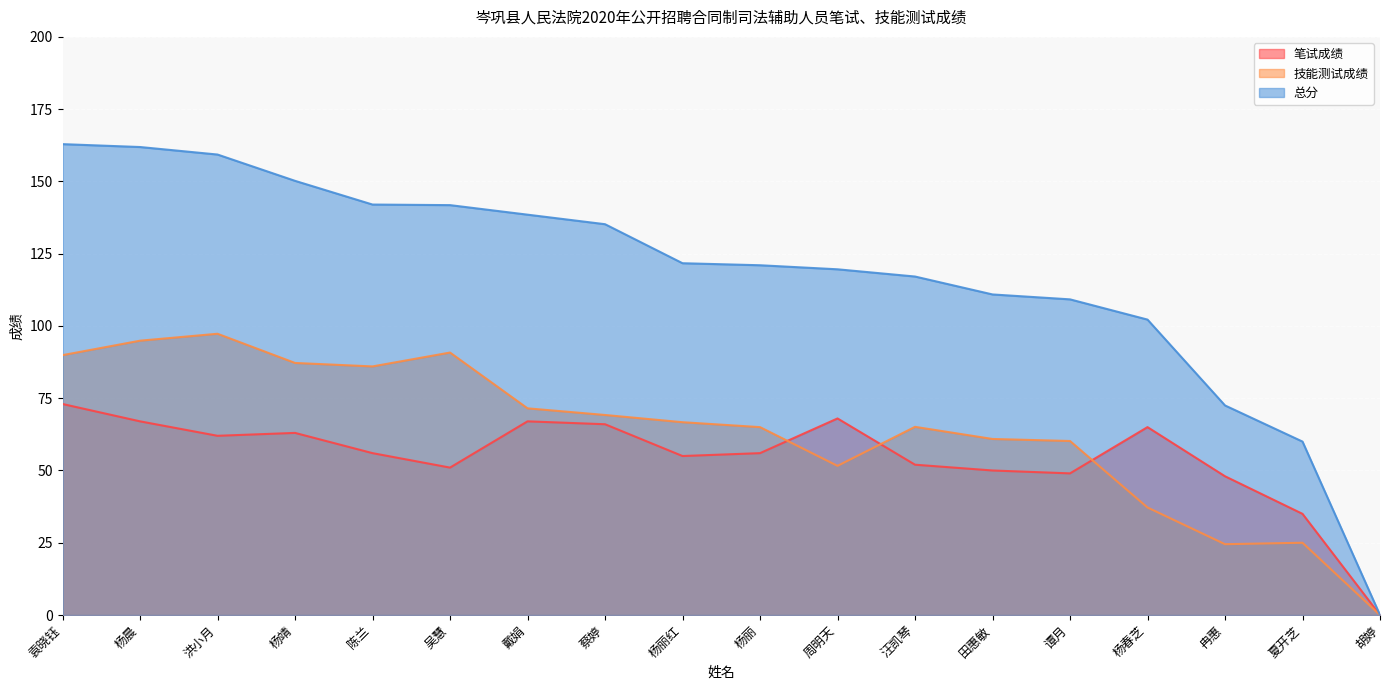

Where is 笔试成绩 nearest to the value 36?

夏开芝